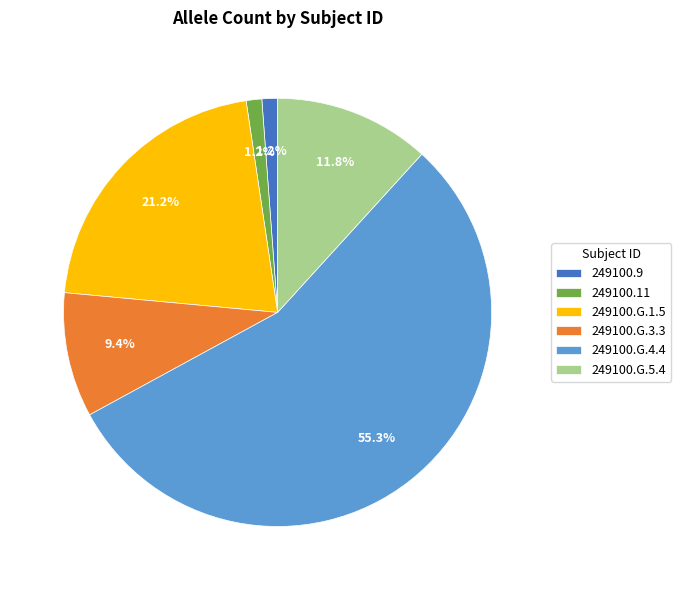

The 249100.G.1.5 slice represents 21% of the pie. True or false?

True